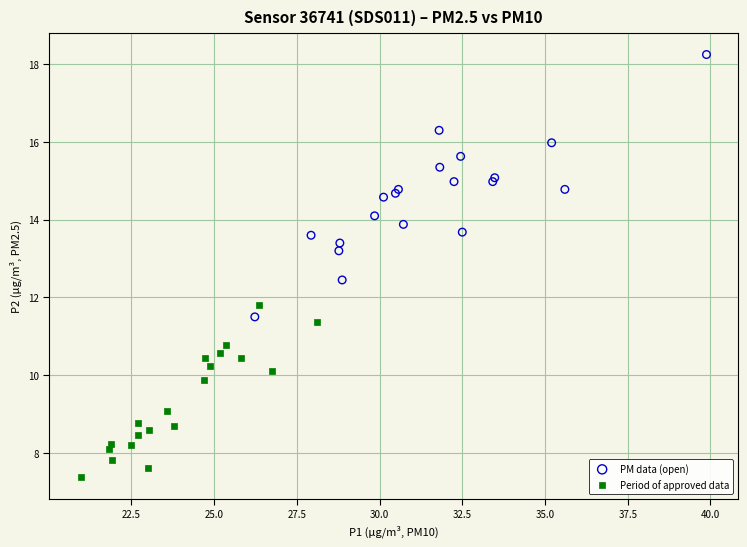

Which series reaches the minimum Y coordinate?

Period of approved data